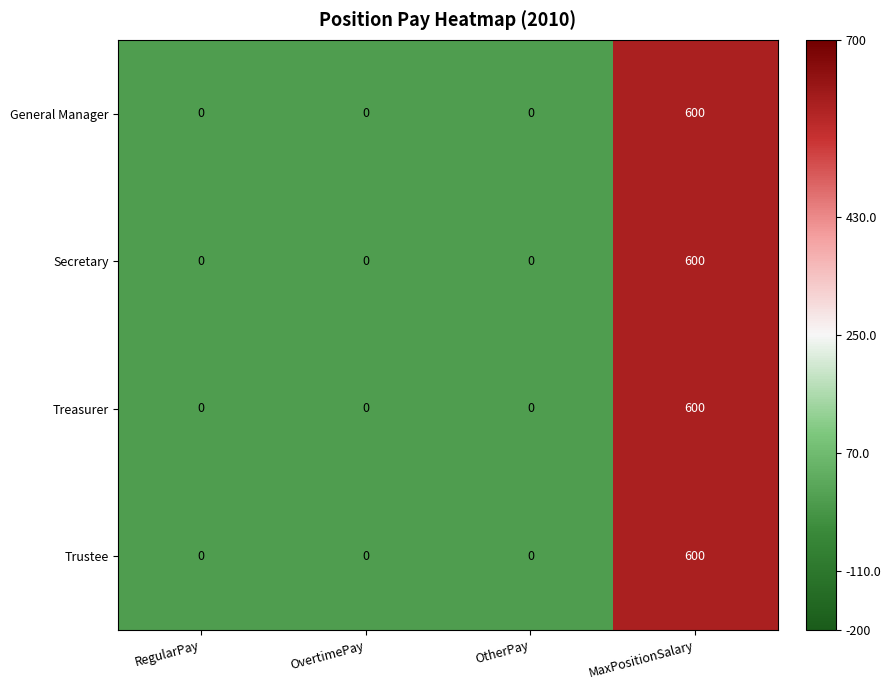

The value of General Manager at OtherPay is 286. True or false?

False